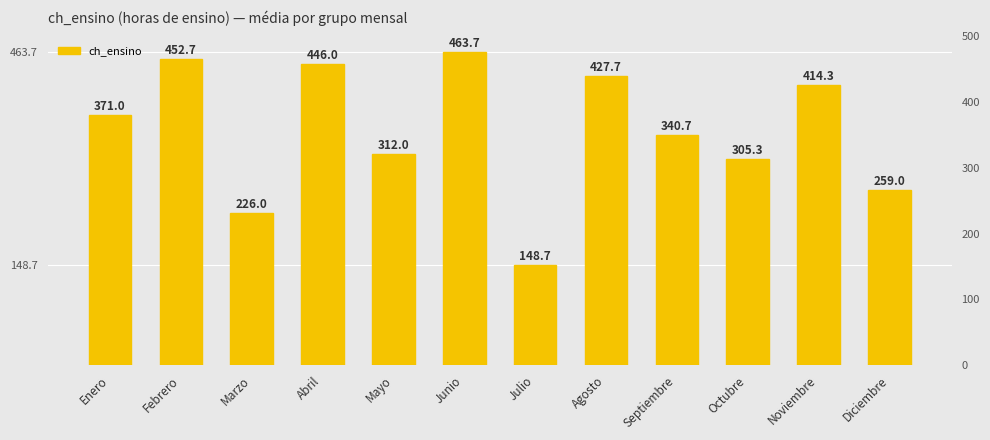

What is the sum of all values?

4167.1